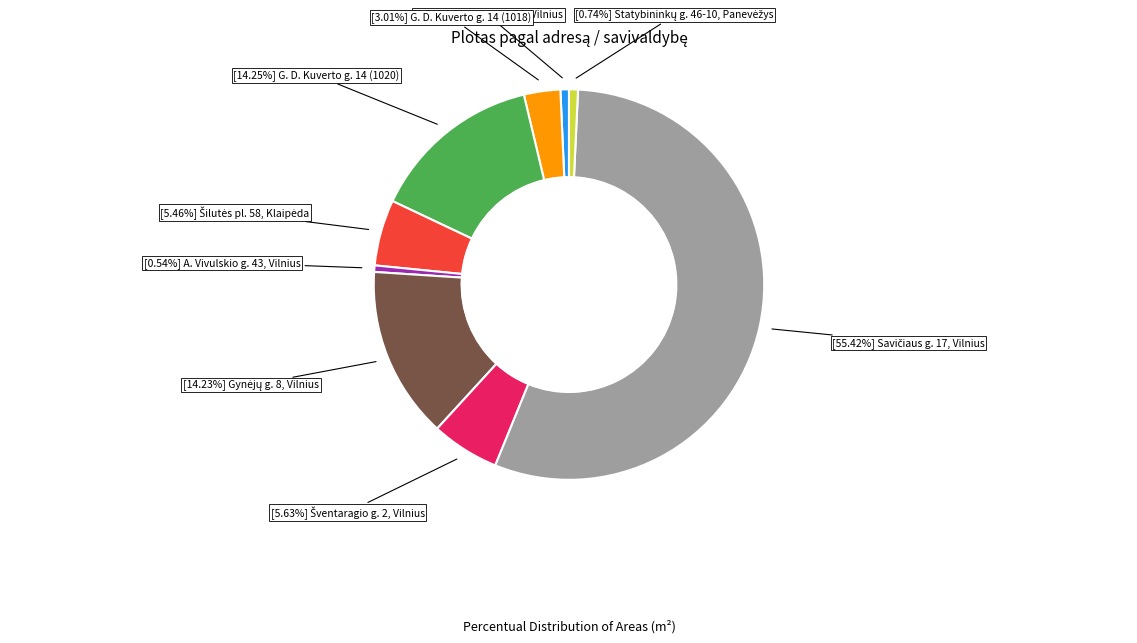

How many segments does this pie chart have?

9